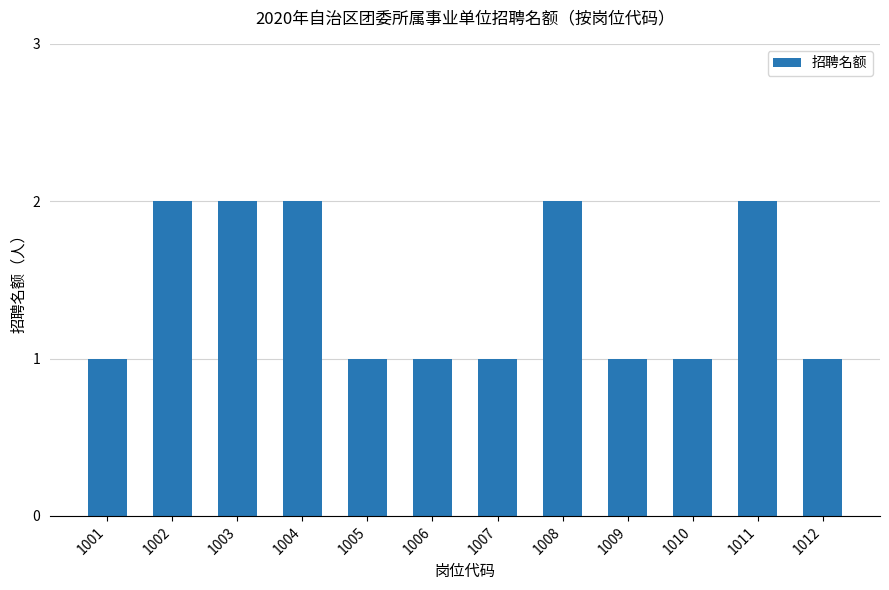

Between 1003 and 1005, which is larger?

1003